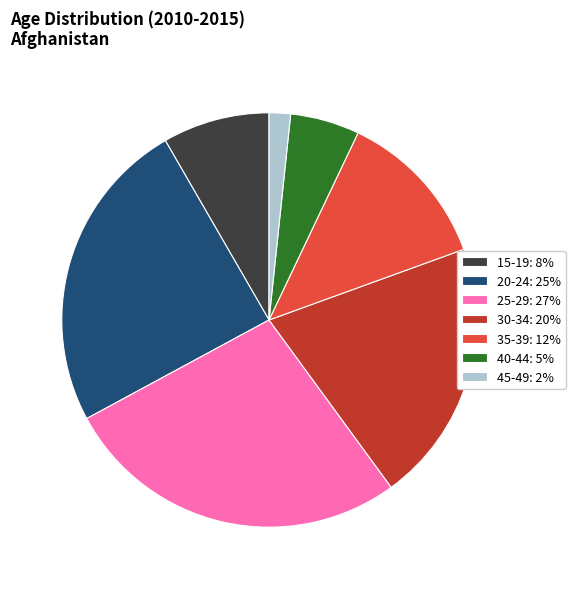

Does 30-34: 20% account for over 50% of the chart?

No